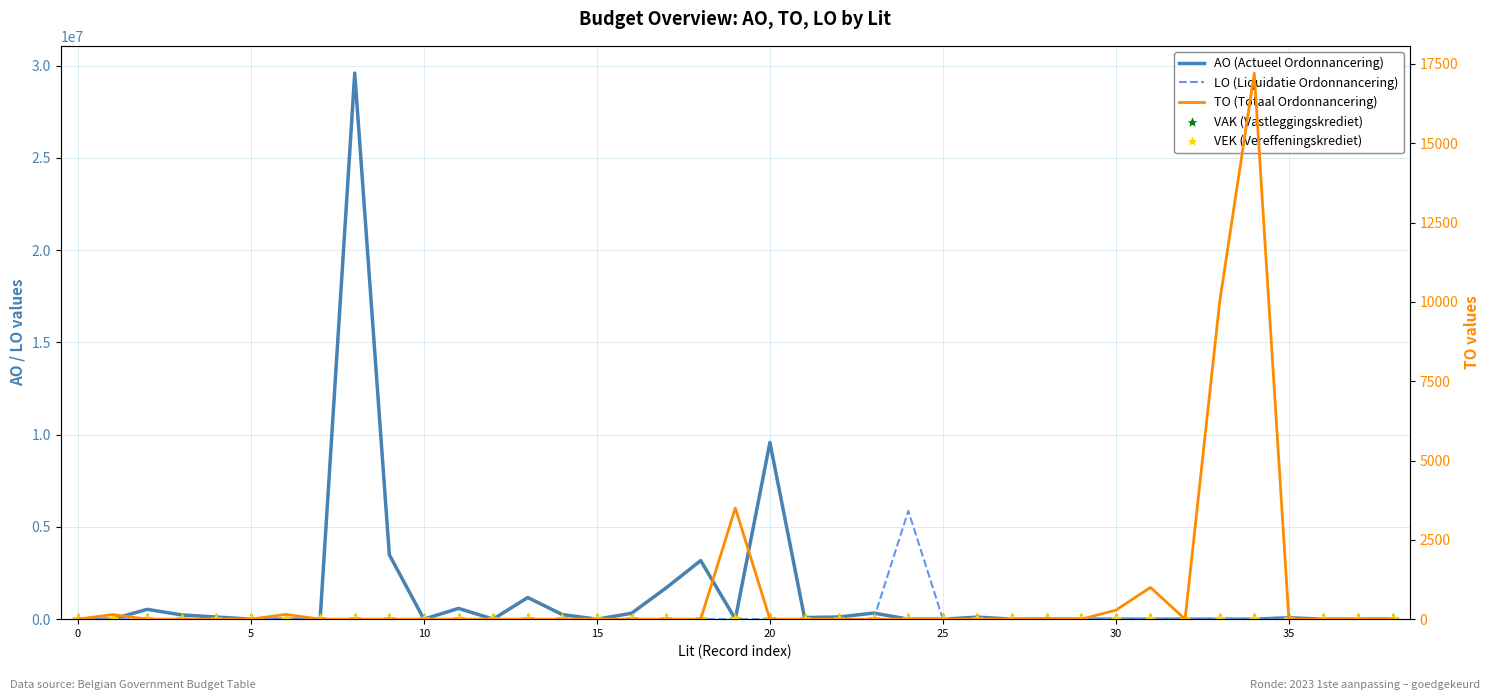

Which series has the largest total across all categories?

AO (Actueel Ordonnancering)